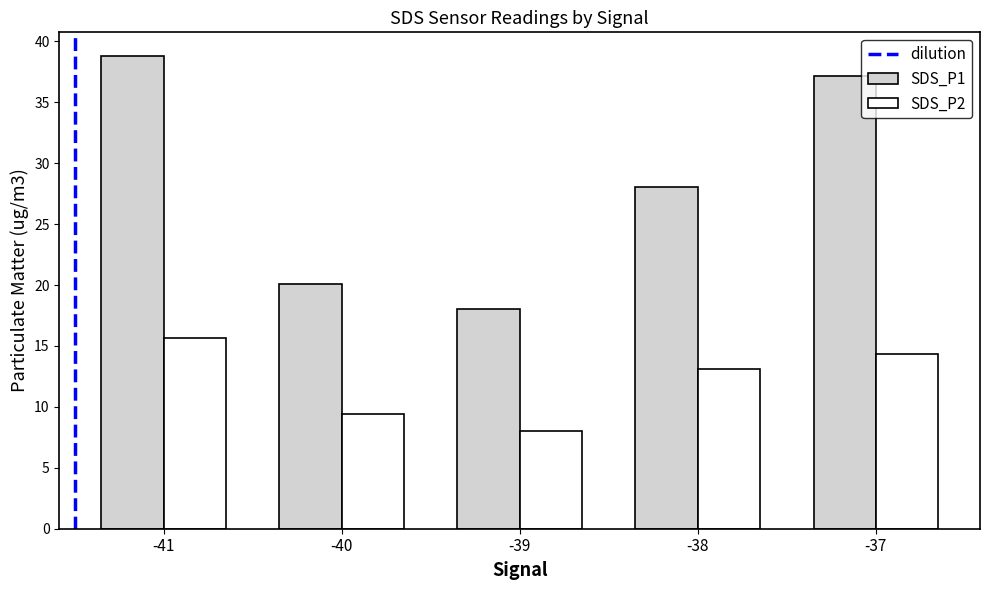

What is the spread (max minus min) of values at -40?

10.6